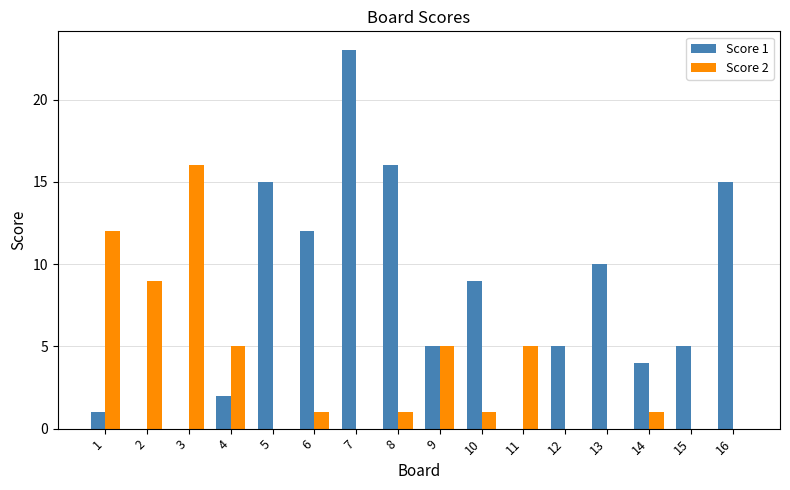

Which series changed the most between 7 and 12?

Score 1